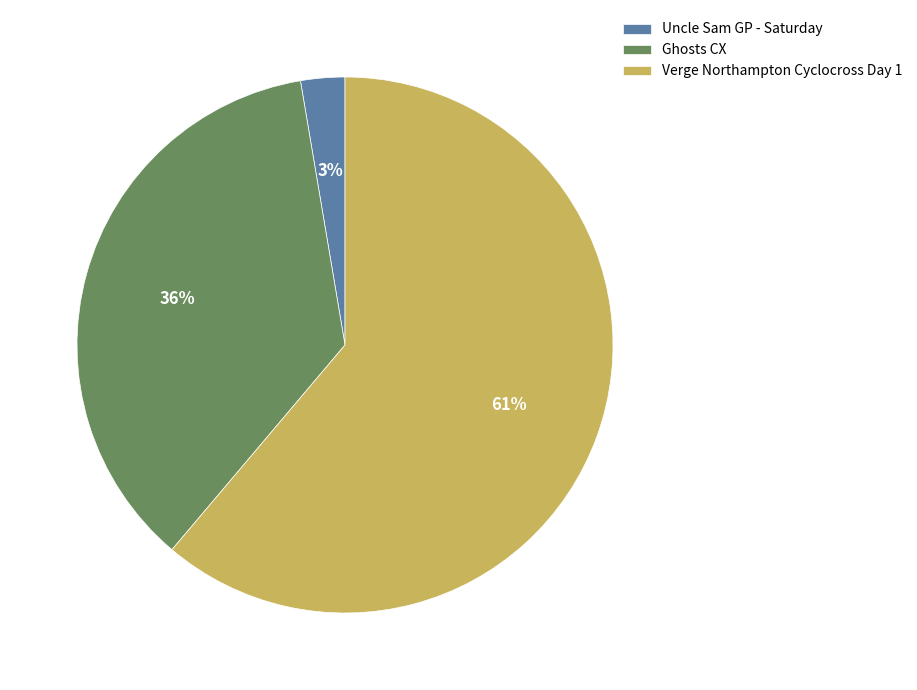

To the nearest percent, what portion does Uncle Sam GP - Saturday represent?

3%